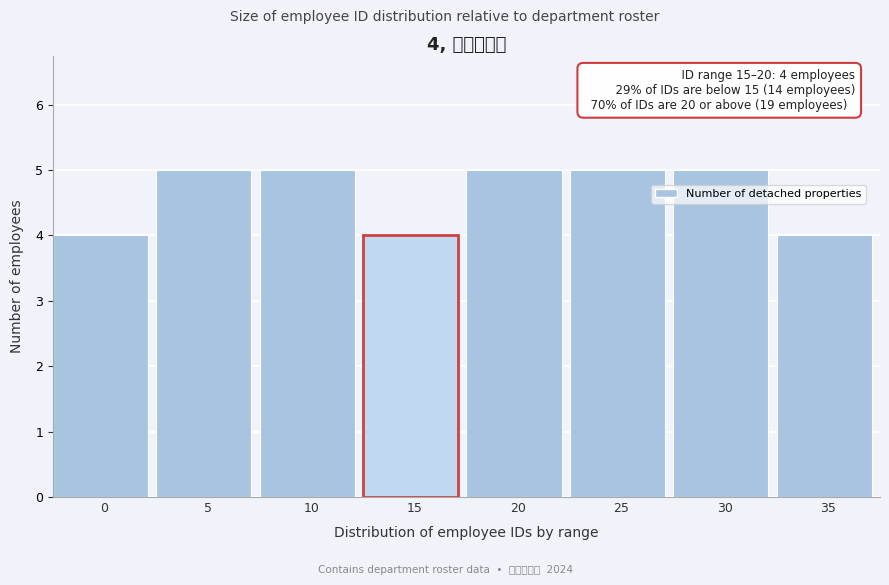

Reading left to right, transcribe all the data shown in this chart.

0=4	5=5	10=5	15=4	20=5	25=5	30=5	35=4